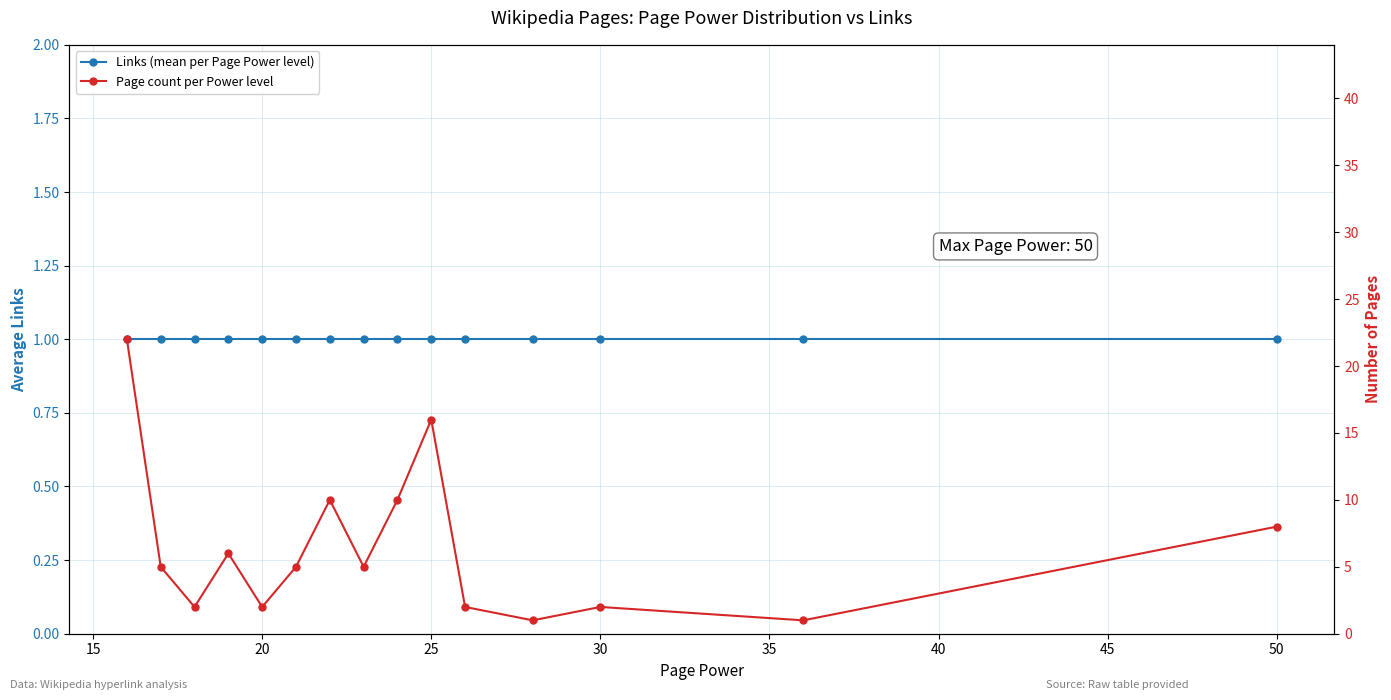

Rank the series at 45 from lowest to highest value.

Links (mean per Page Power level), Page count per Power level